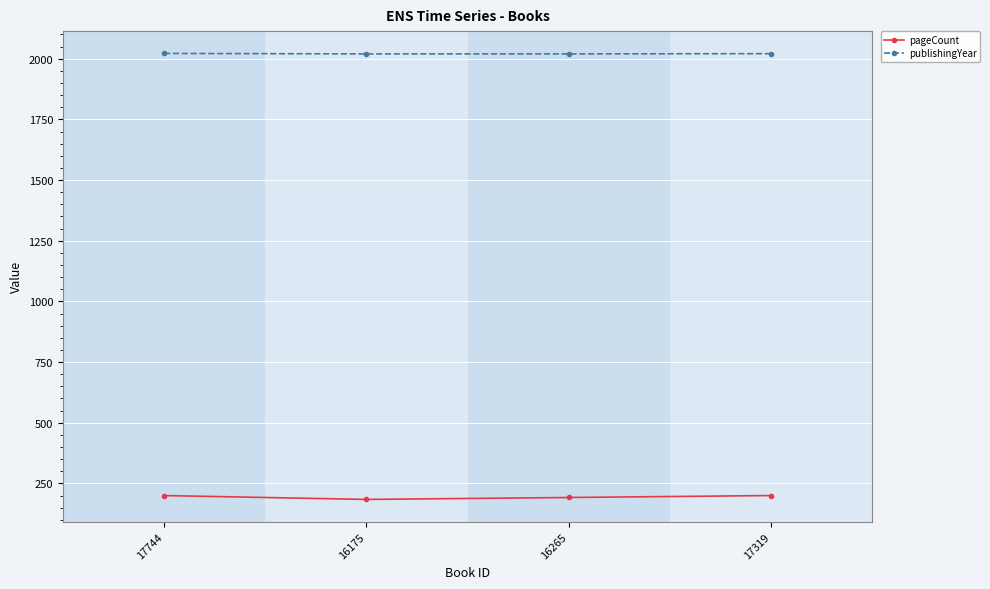

True or false: pageCount has more than 2 interior local peaks.

False